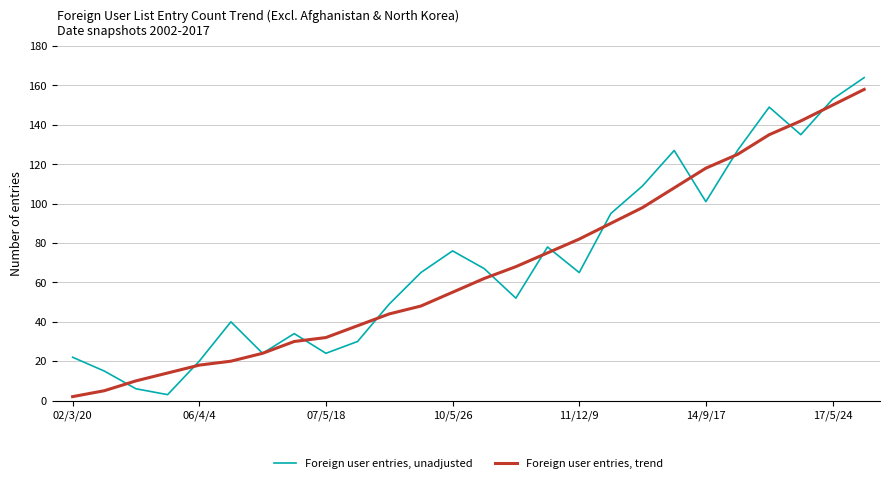

What is the greatest value displayed?

164